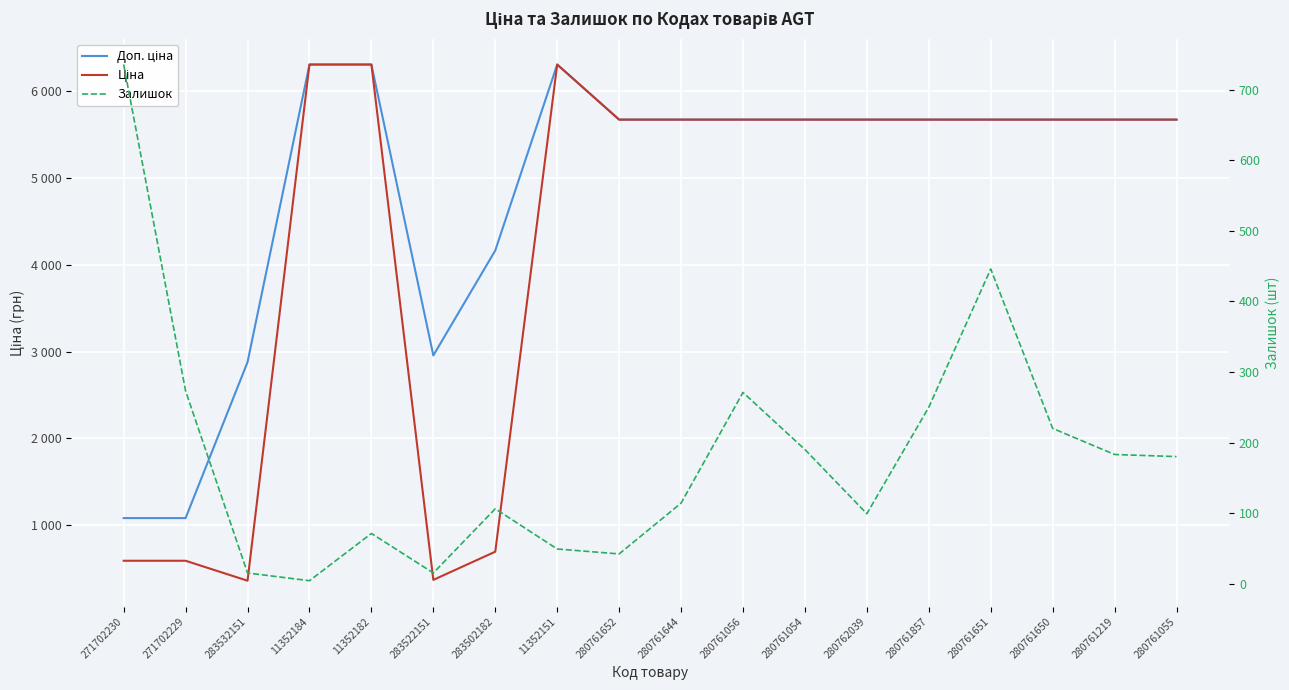

Rank the series at 271702229 from highest to lowest value.

Доп. ціна, Ціна, Залишок